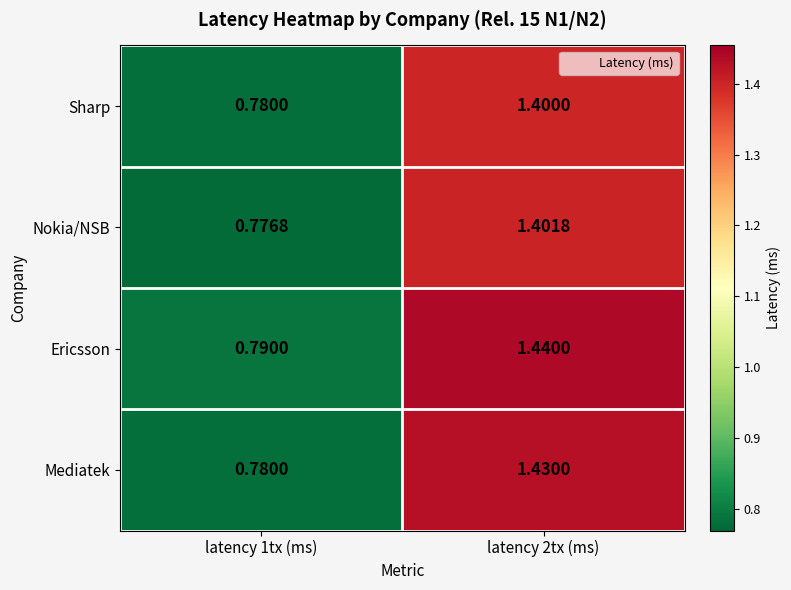

At how many categories does at least one series exceed 0?

2